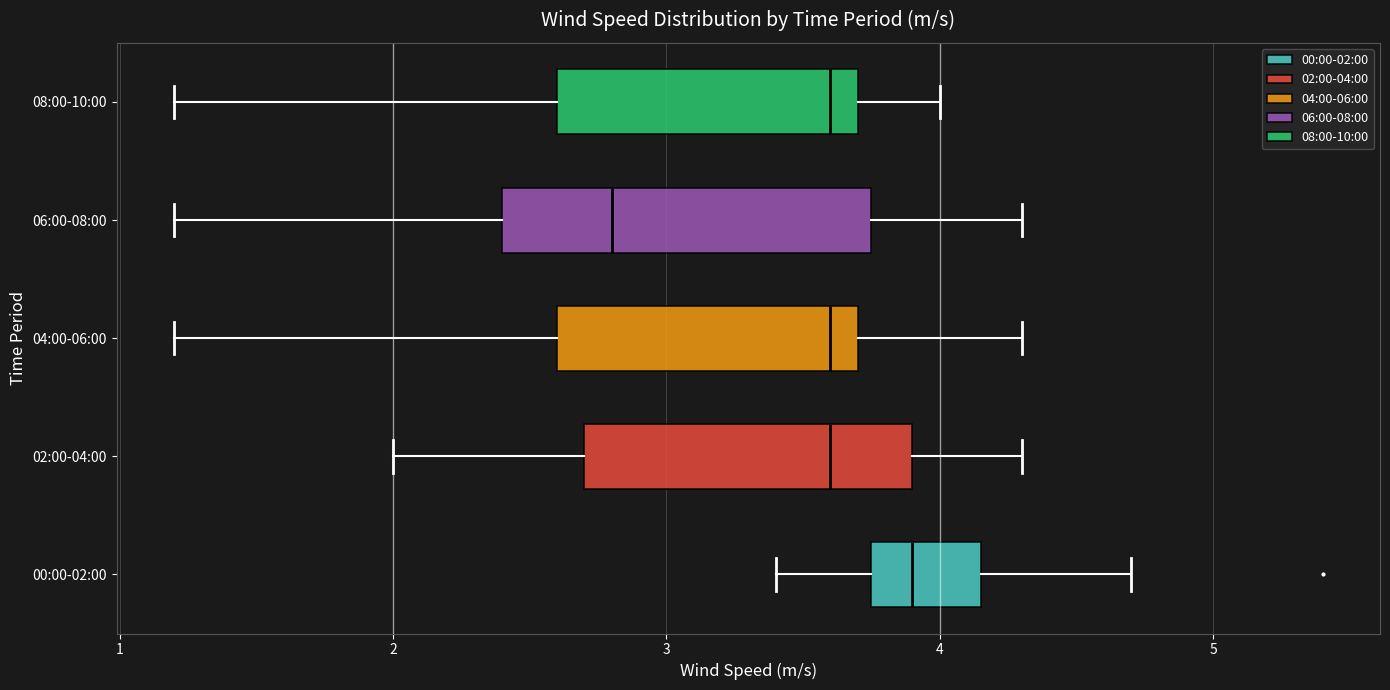

Comparing the boxes themselves (not the whiskers), which one is the widest?

06:00-08:00